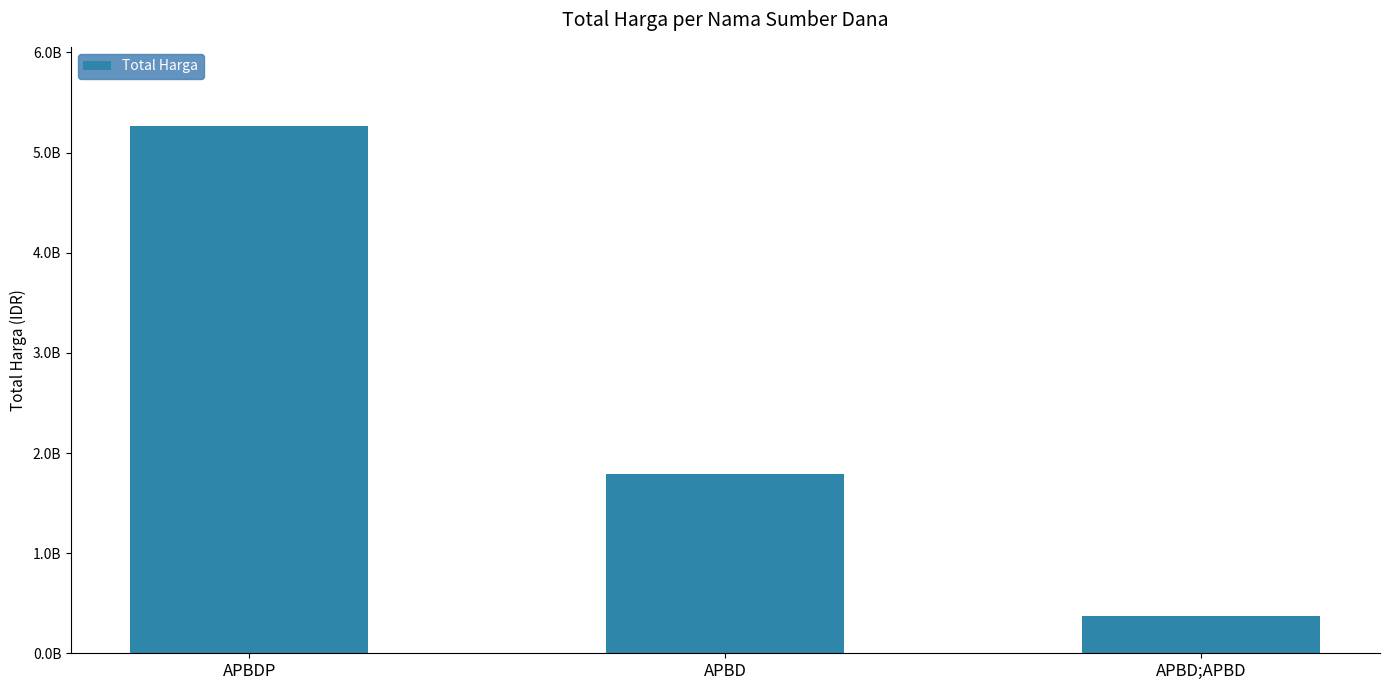

Rank the categories by value from highest to lowest.

APBDP, APBD, APBD;APBD